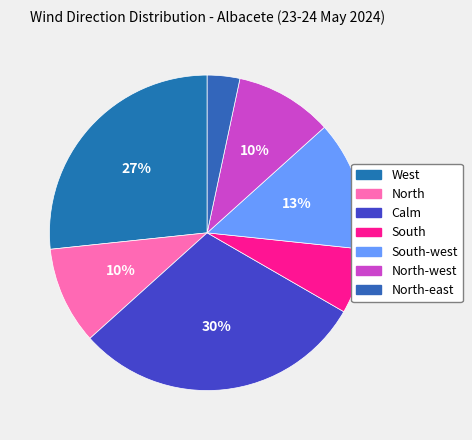

Count the number of slices in the pie.

7